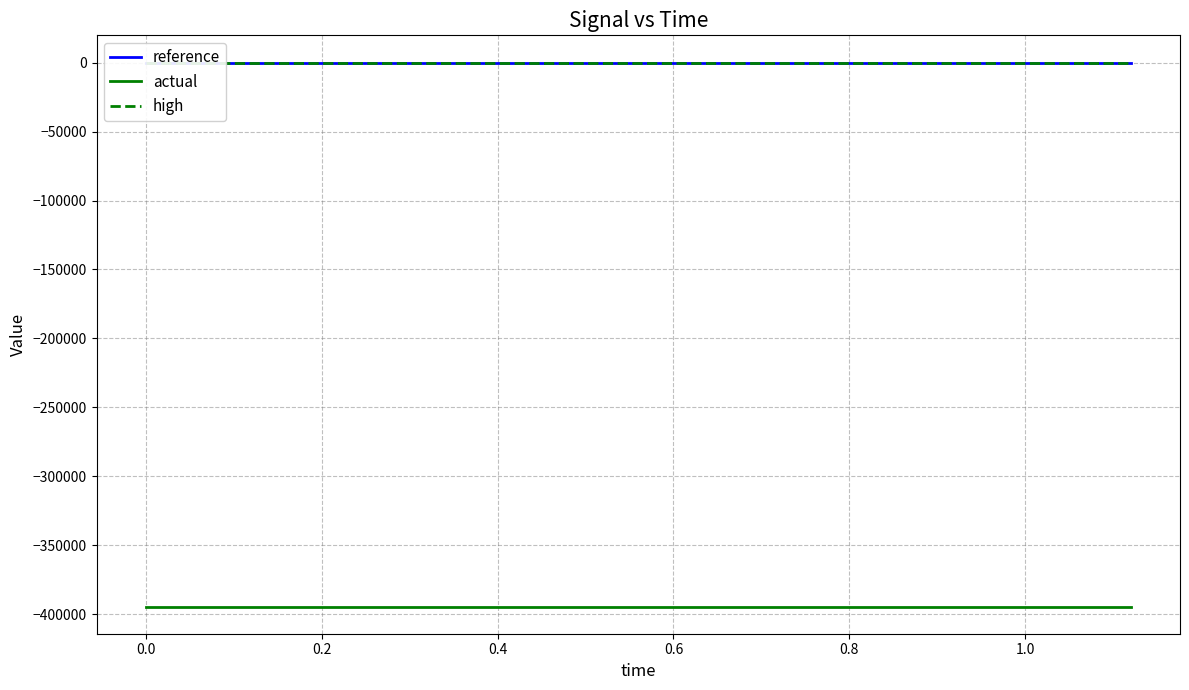

True or false: actual and reference cross at least once.

False